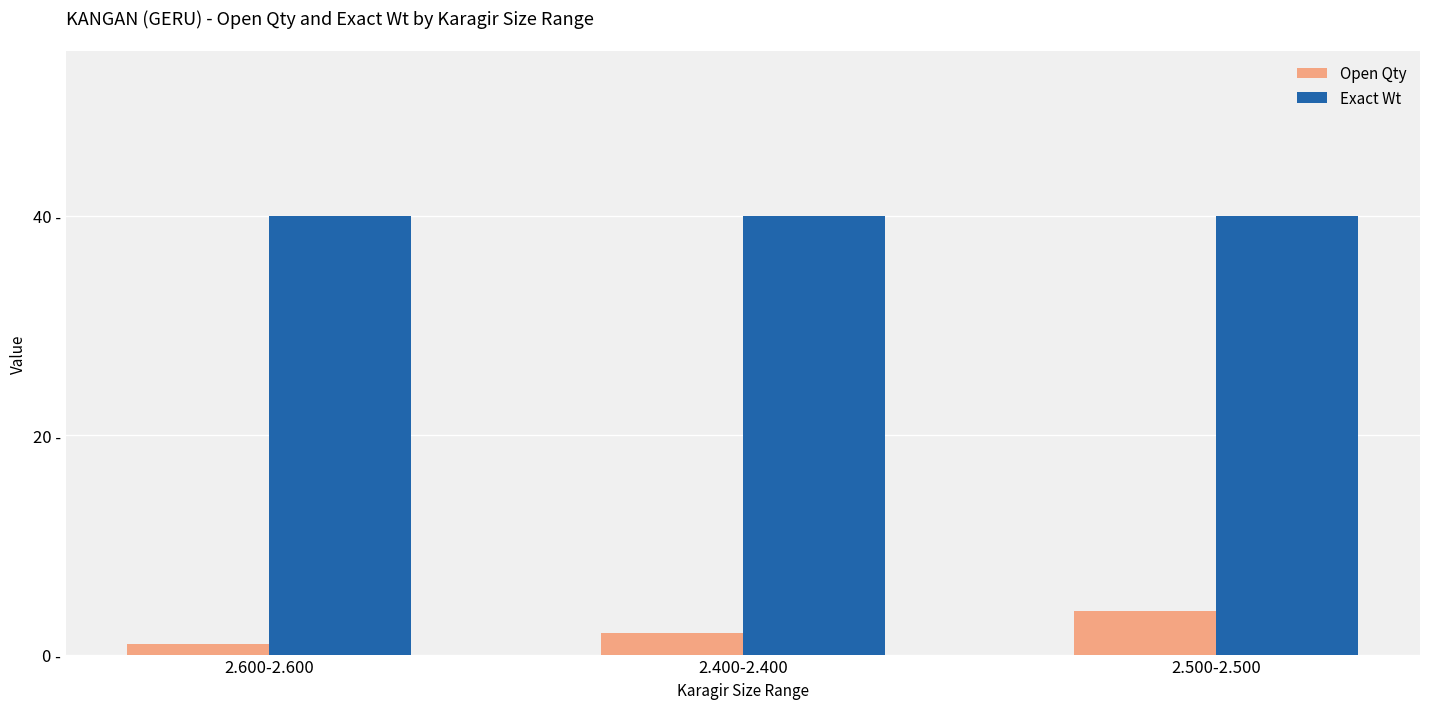

Is it true that Exact Wt equals 40 at 2.600-2.600?

True